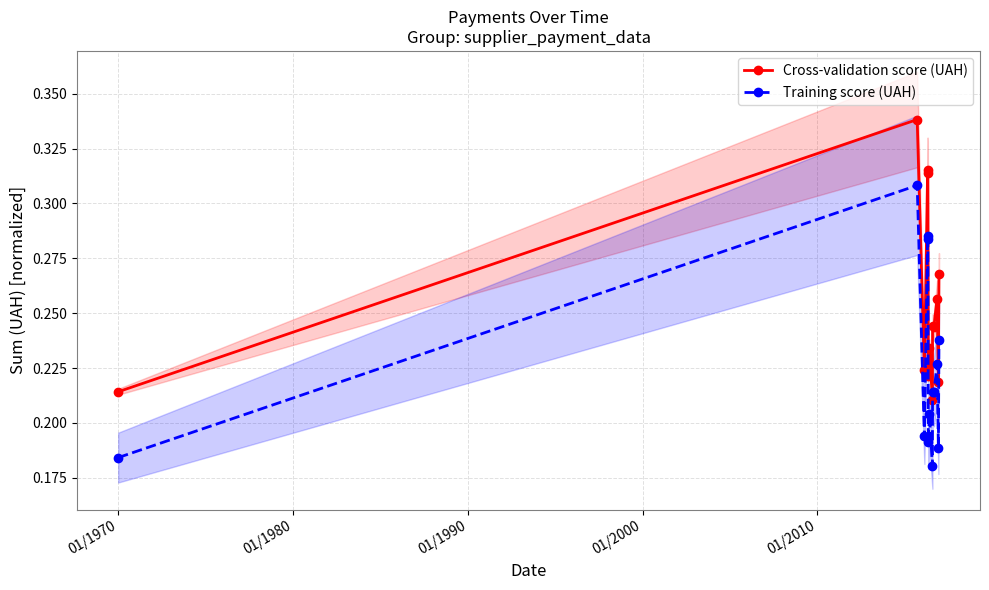

Count the Cross-validation score (UAH) values in the range 0 to 1.

13